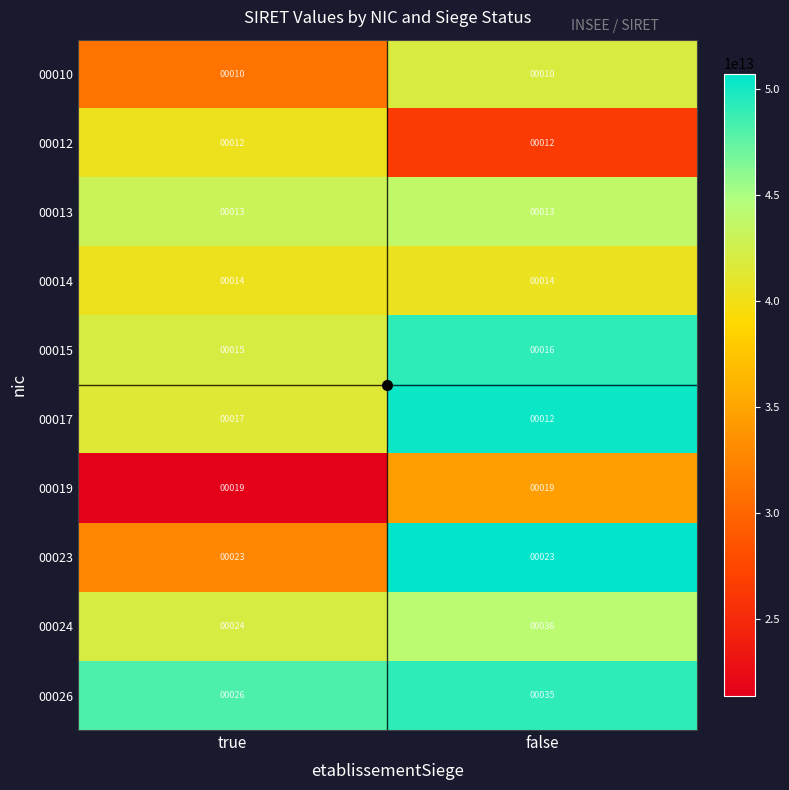

What is the total value across all series at true?

173